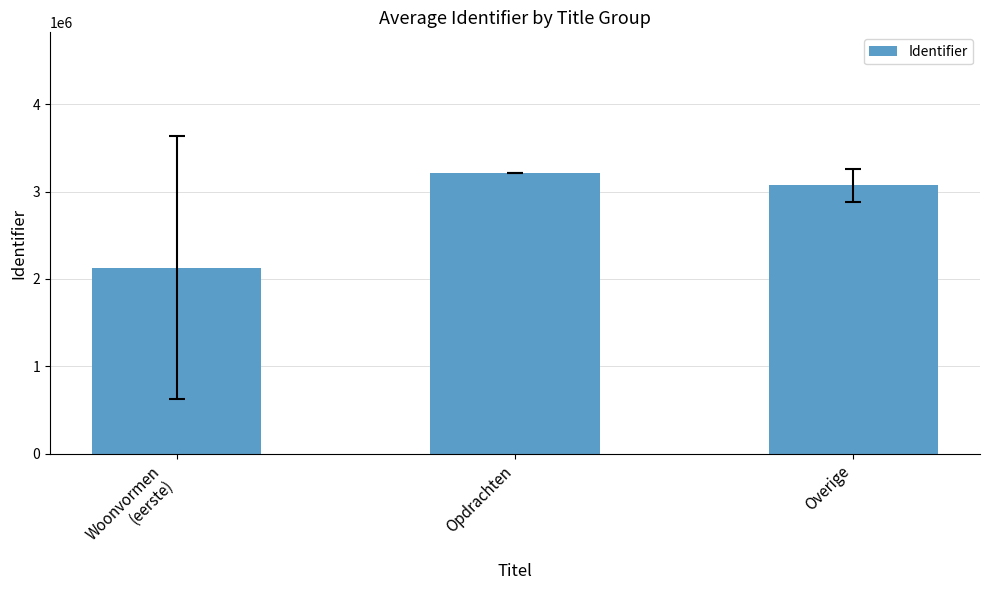

Rank the categories by value from lowest to highest.

Woonvormen
(eerste), Overige, Opdrachten